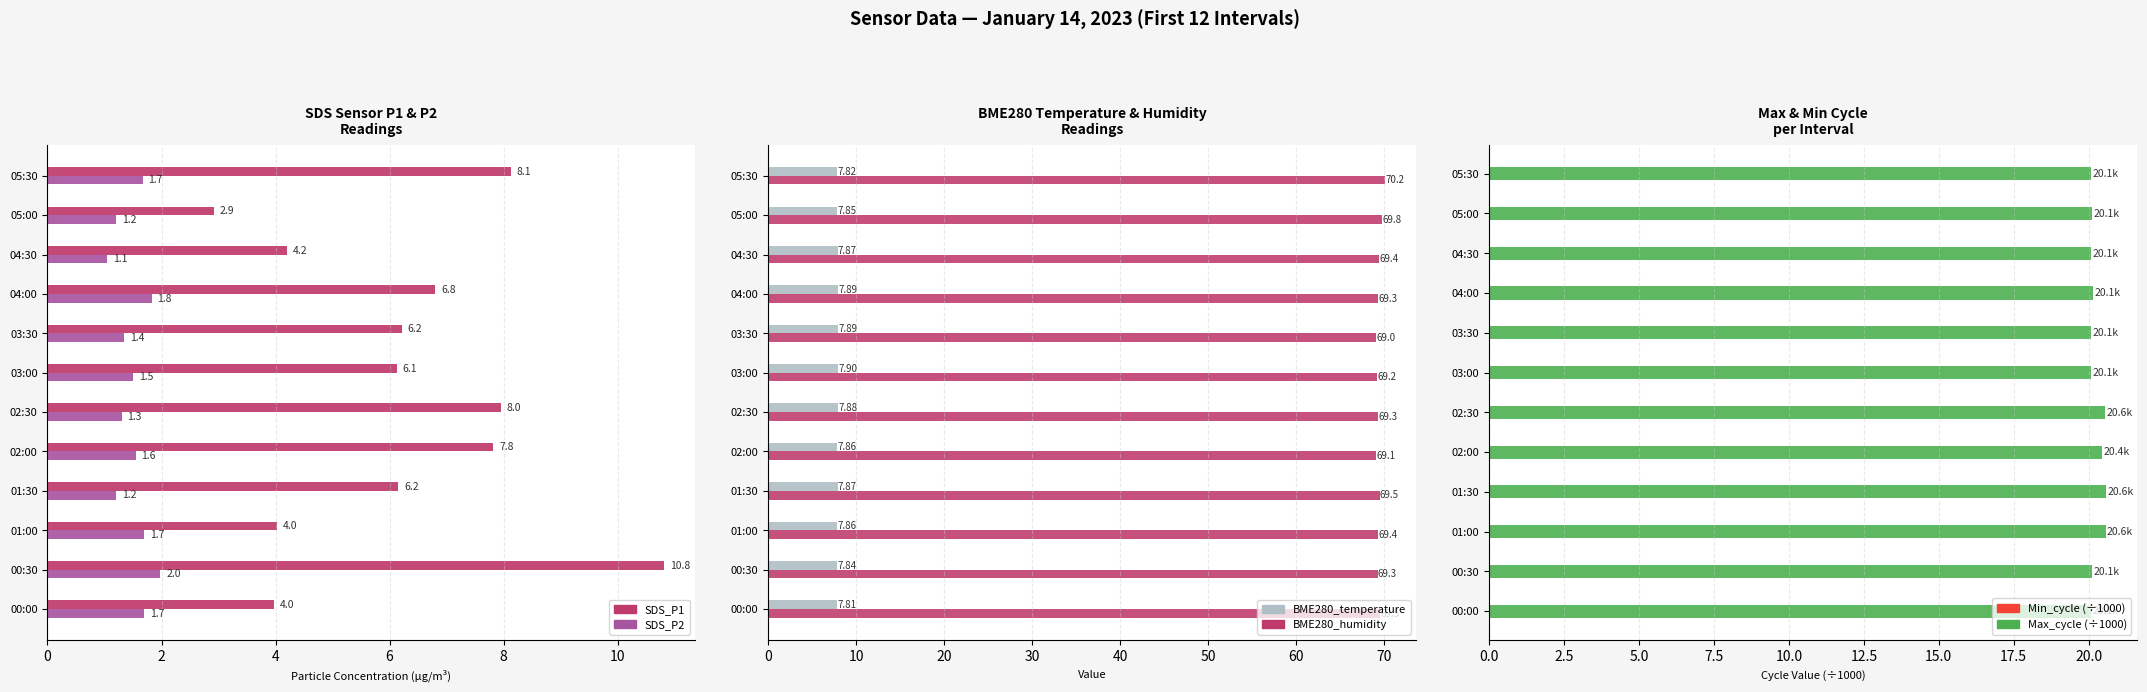

The BME280_temperature series shows 7.8 at 05:00. True or false?

True